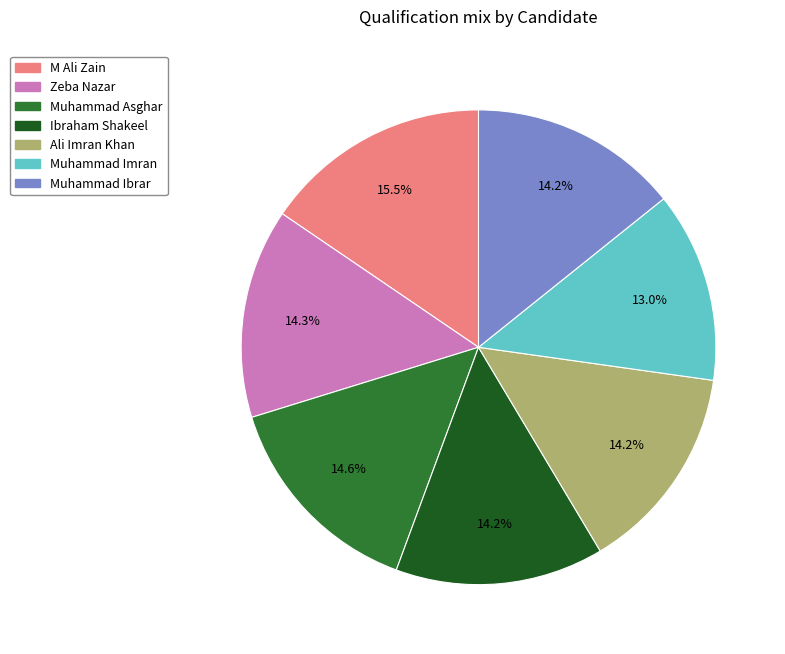

To the nearest percent, what is the combined percentage of Muhammad Ibrar and Muhammad Imran?

27%